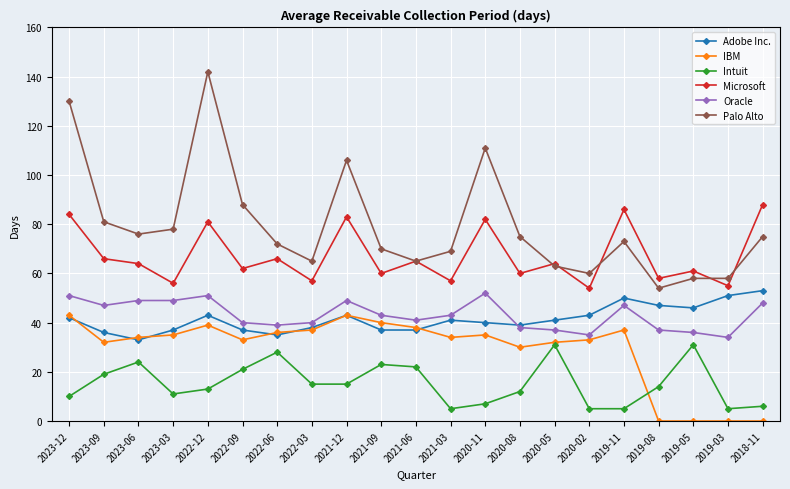

What are all the series names shown in the legend?

Adobe Inc., IBM, Intuit, Microsoft, Oracle, Palo Alto